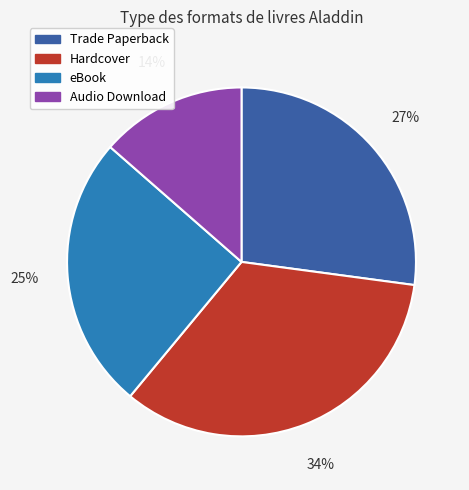

To the nearest percent, what is the average slice percentage?

25%